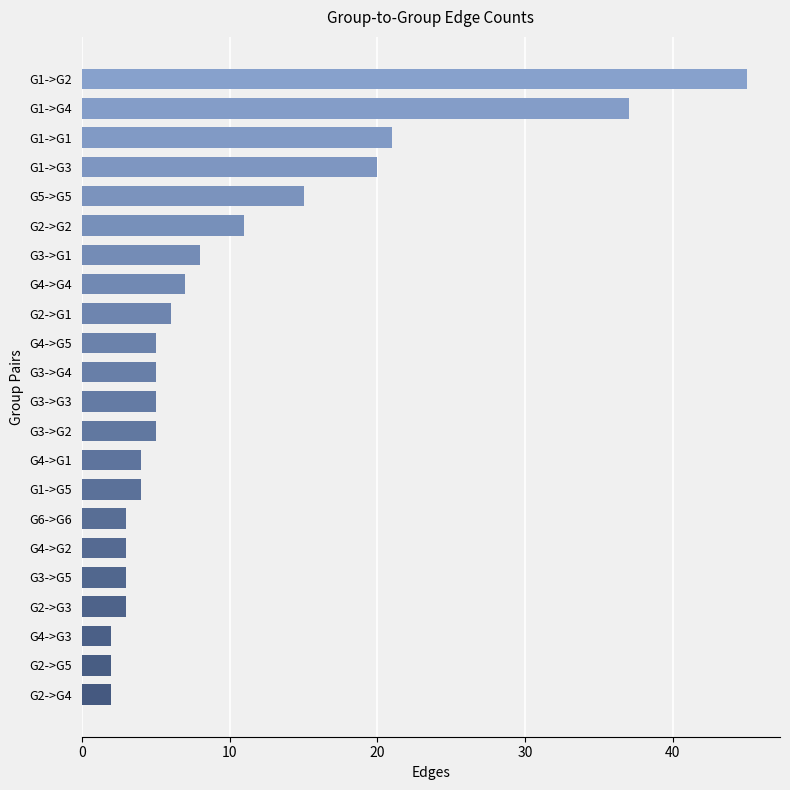

Which label corresponds to the largest value in the chart?

G1->G2